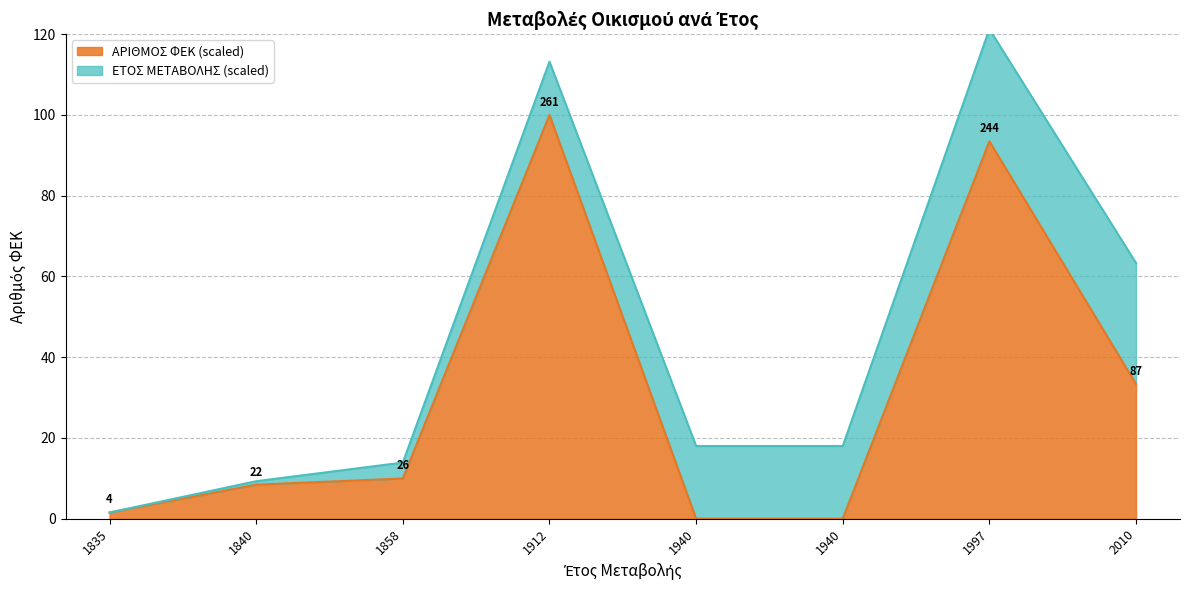

Which has a higher value, 1835 or 1840?

1840